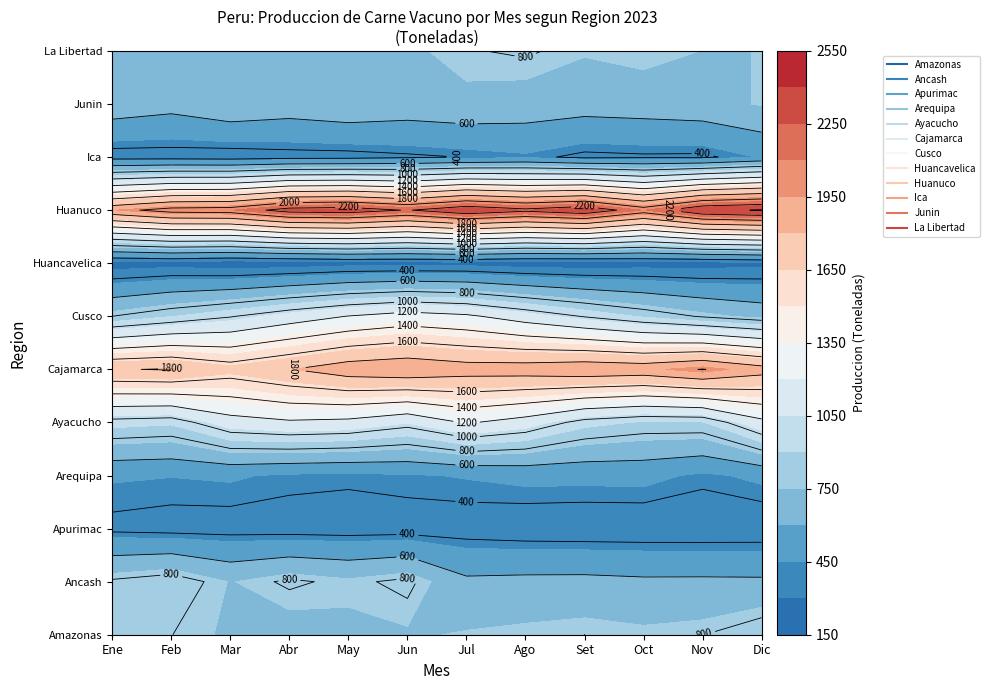

What is the difference between the Ancash values at 4 and 7?

132.7